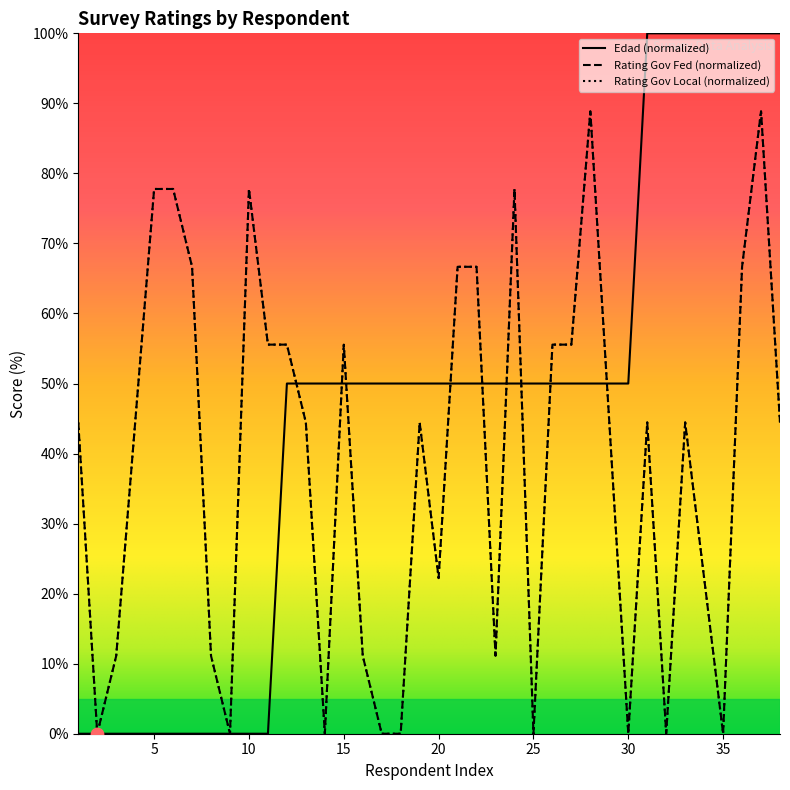

Which series has the largest total across all categories?

Edad